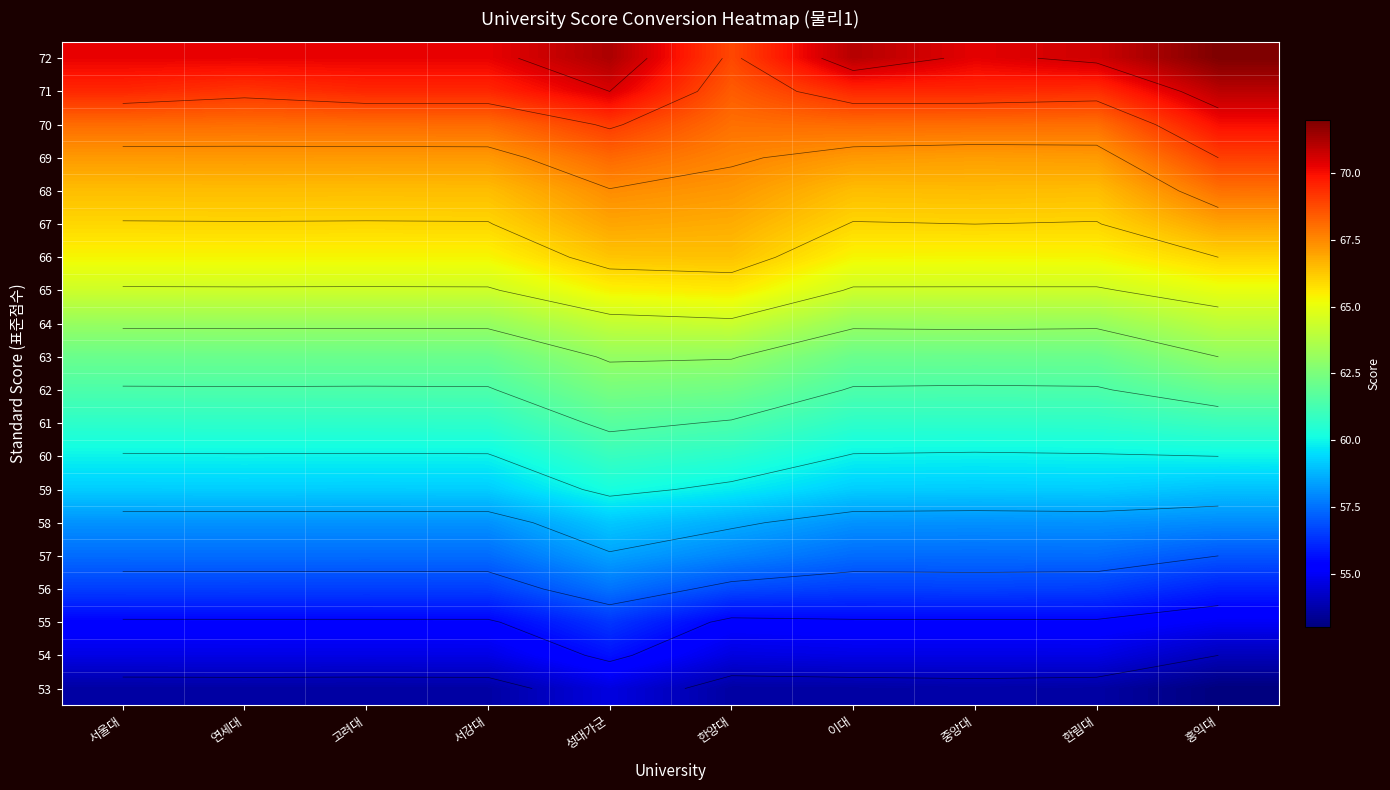

What is the sum of all 53 values?

536.8